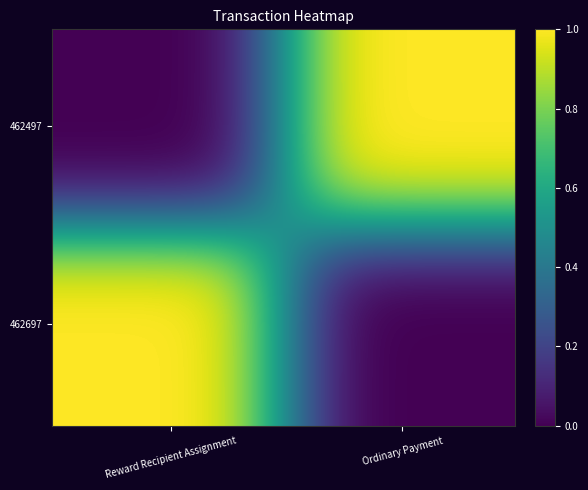

Which series has the largest total across all categories?

Ordinary Payment